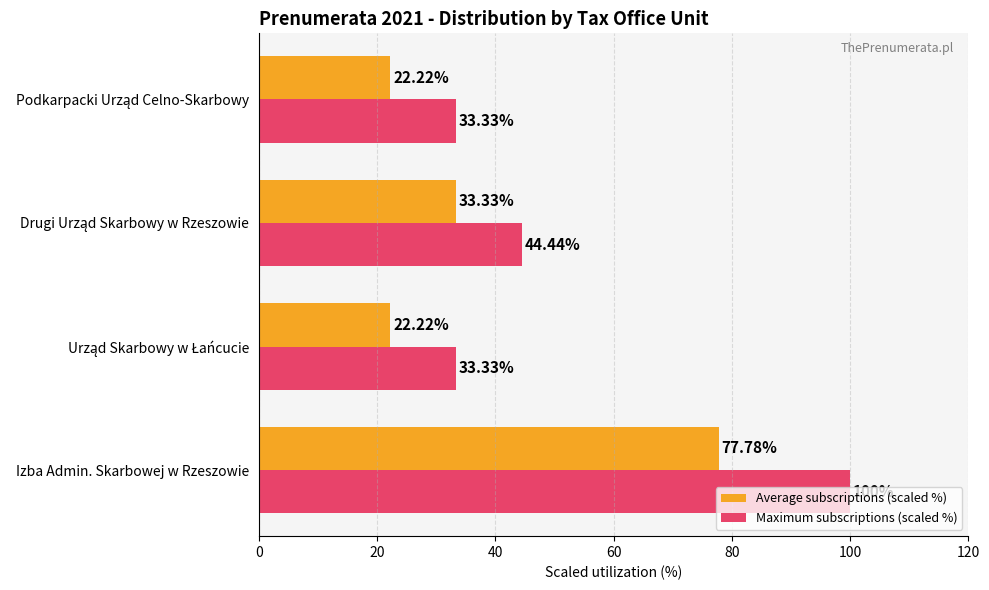

At which category is the sum across all series the highest?

Izba Admin. Skarbowej w Rzeszowie